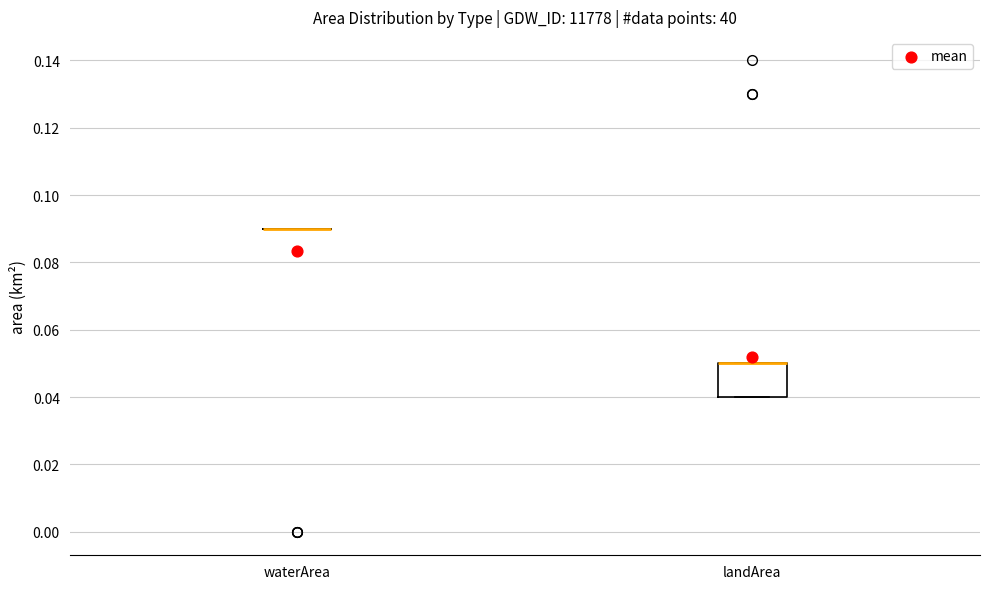

Reading left to right, read every box against the y-axis: the position of its median line, the range the box covers, and the ends of its whiskers. The values are not printed on the chart, so give them approximately, as read against the axis.

waterArea: box collapsed to a line at 0.09, whiskers 0.09 to 0.09
landArea: median 0.05 (drawn on the box's upper edge), box 0.04 to 0.05, whiskers 0.04 to 0.05